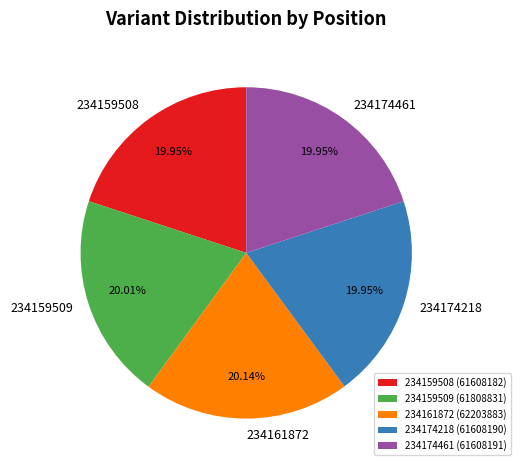

Does 234174461 represent more than half of the total?

No